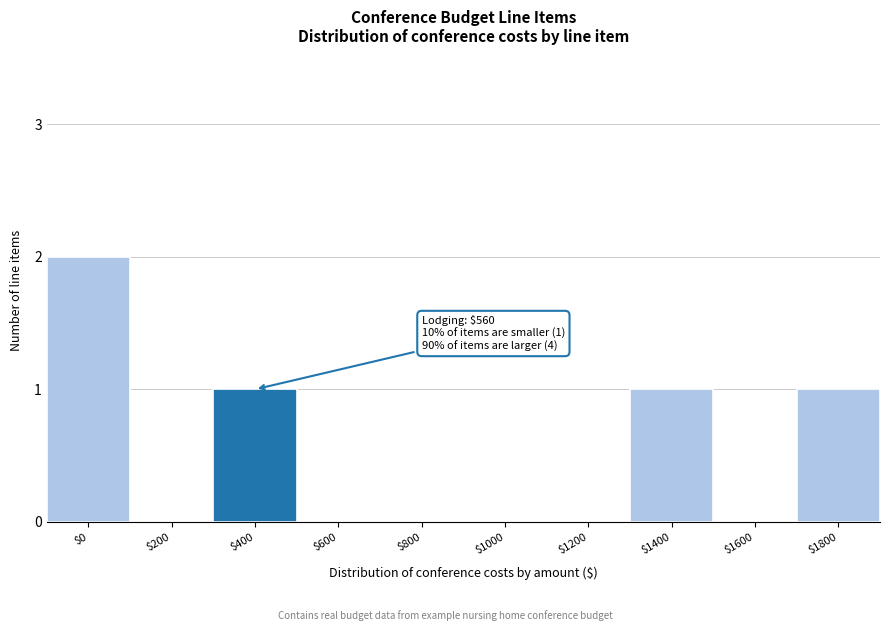

At which category does the chart reach its peak across all series?

$0